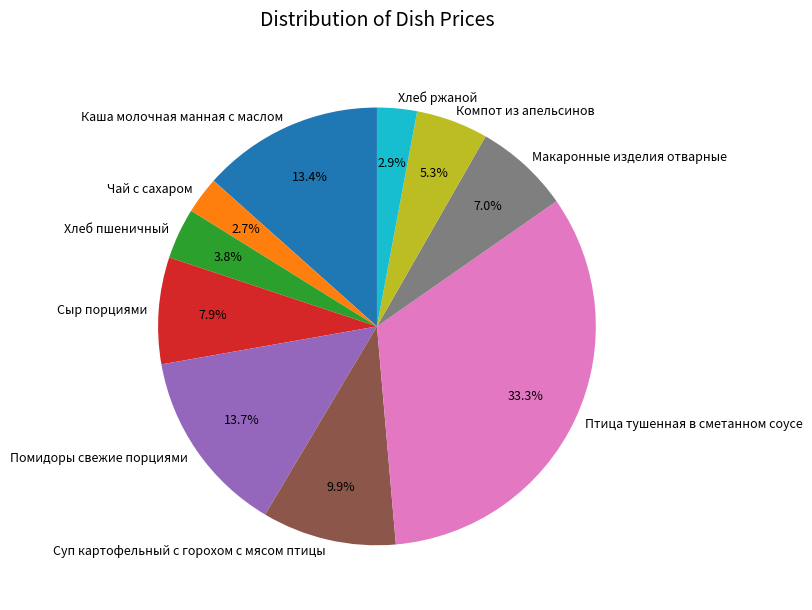

Which slice is the largest?

Птица тушенная в сметанном соусе